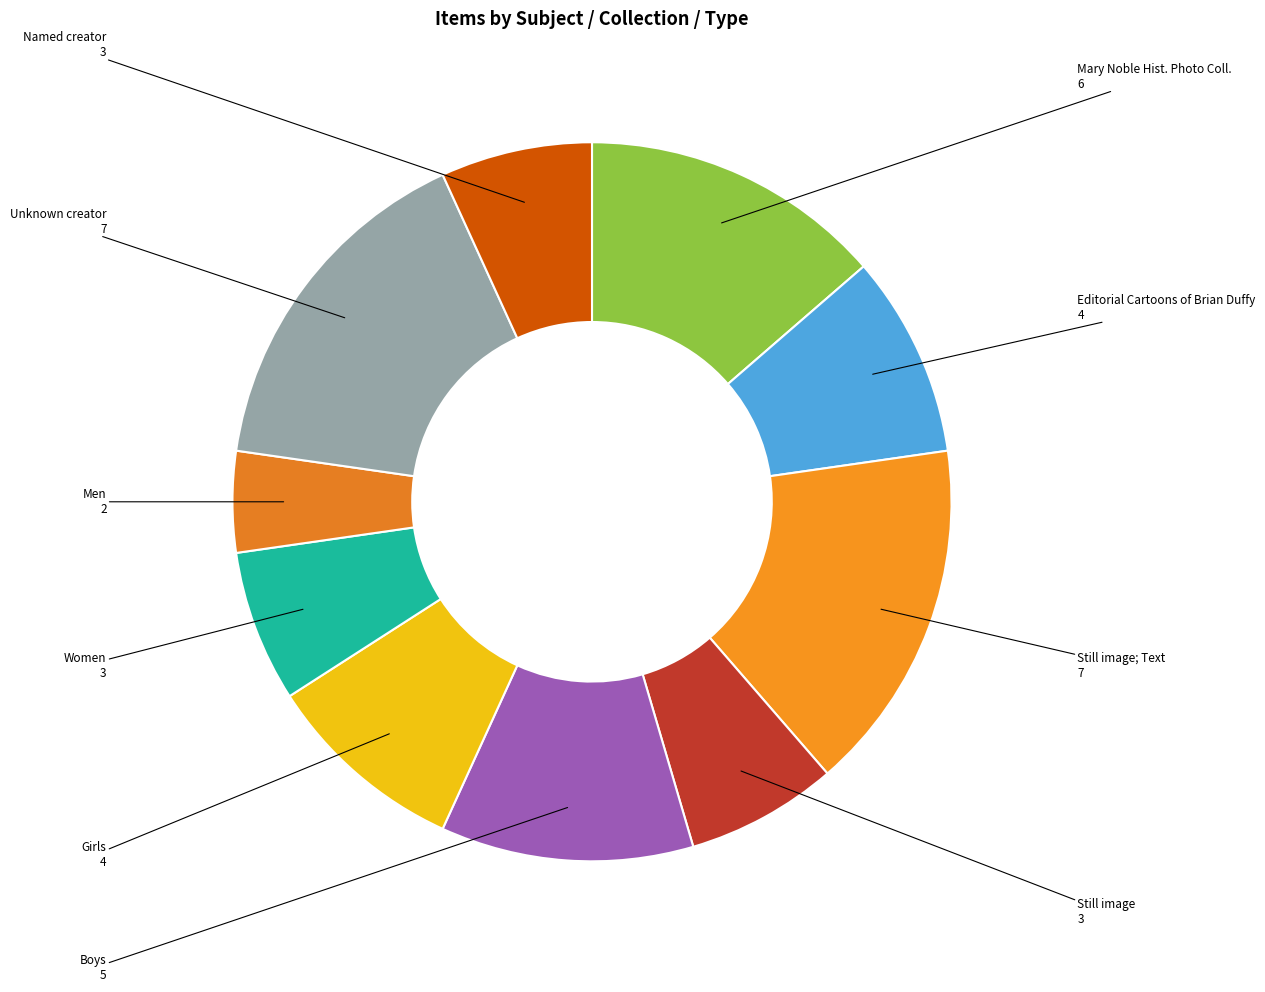

Does any single category account for the majority?

No